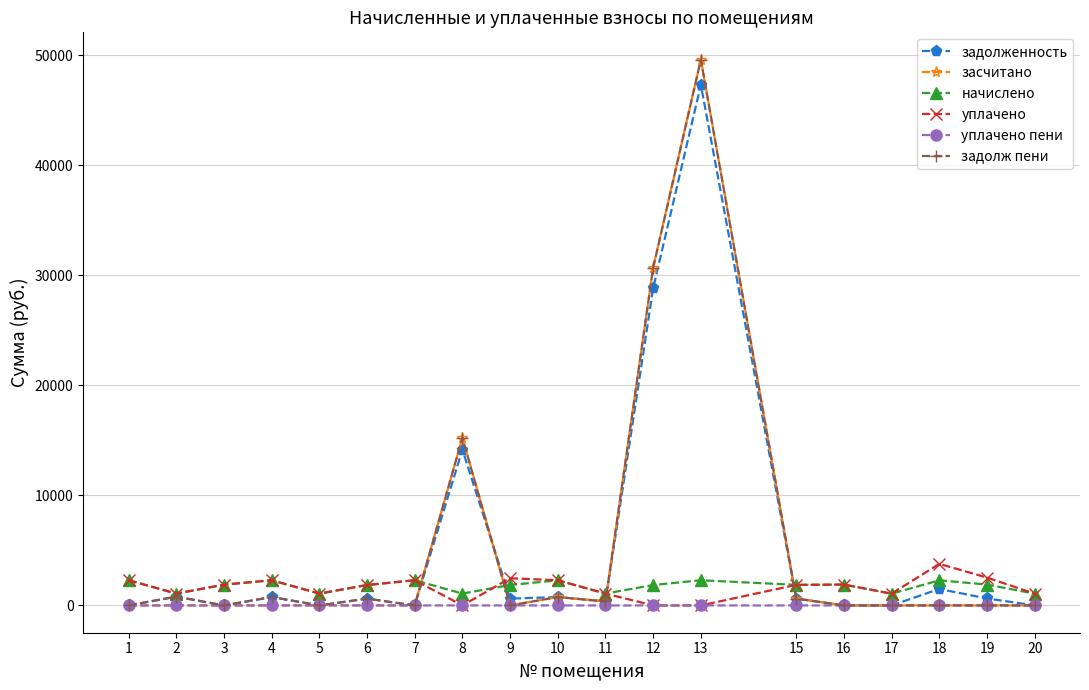

What is the spread (max minus min) of values at 1?

2293.3